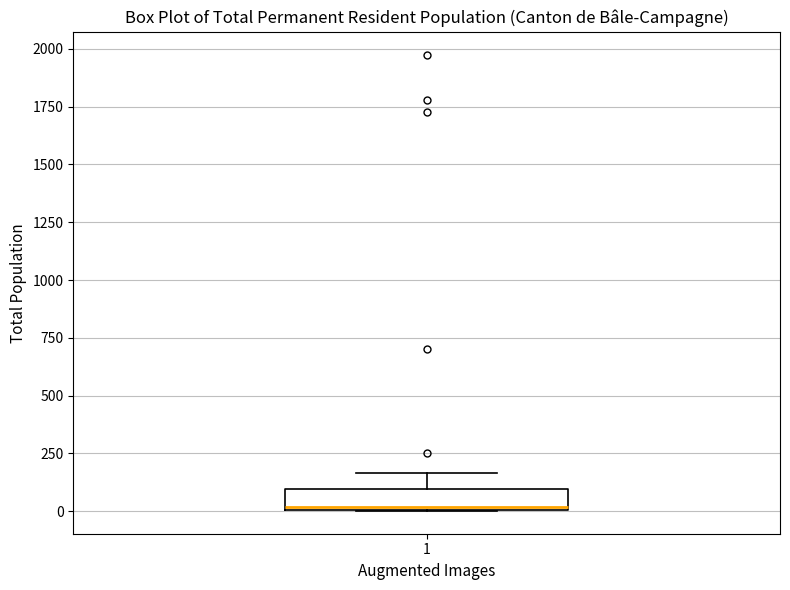

Where is the lower edge of the box at x = 1 on the y-axis? The values are not printed on the chart, so give them approximately, as read against the axis.

0